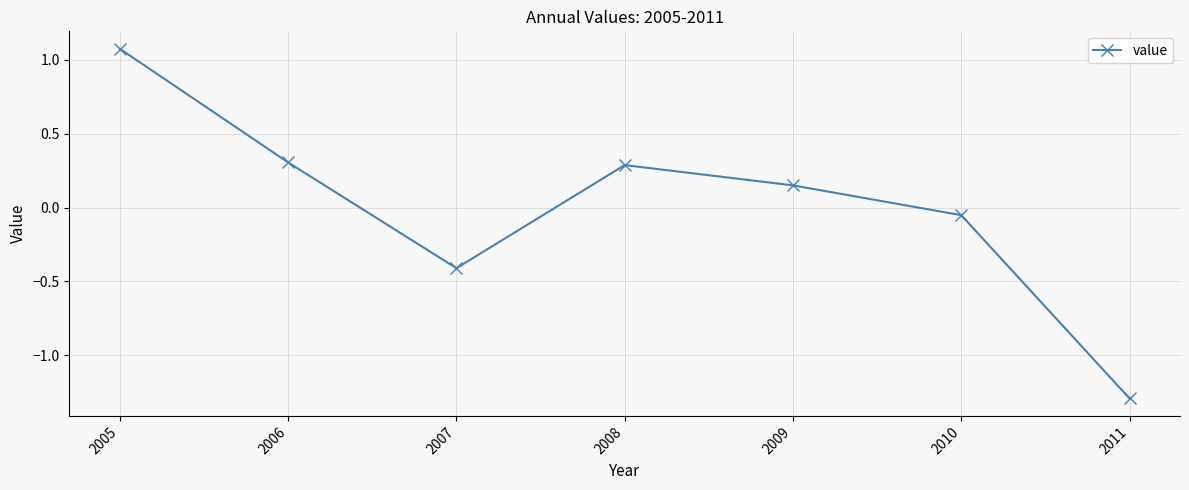

Is it true that the value at 2006 is 0.3?

True